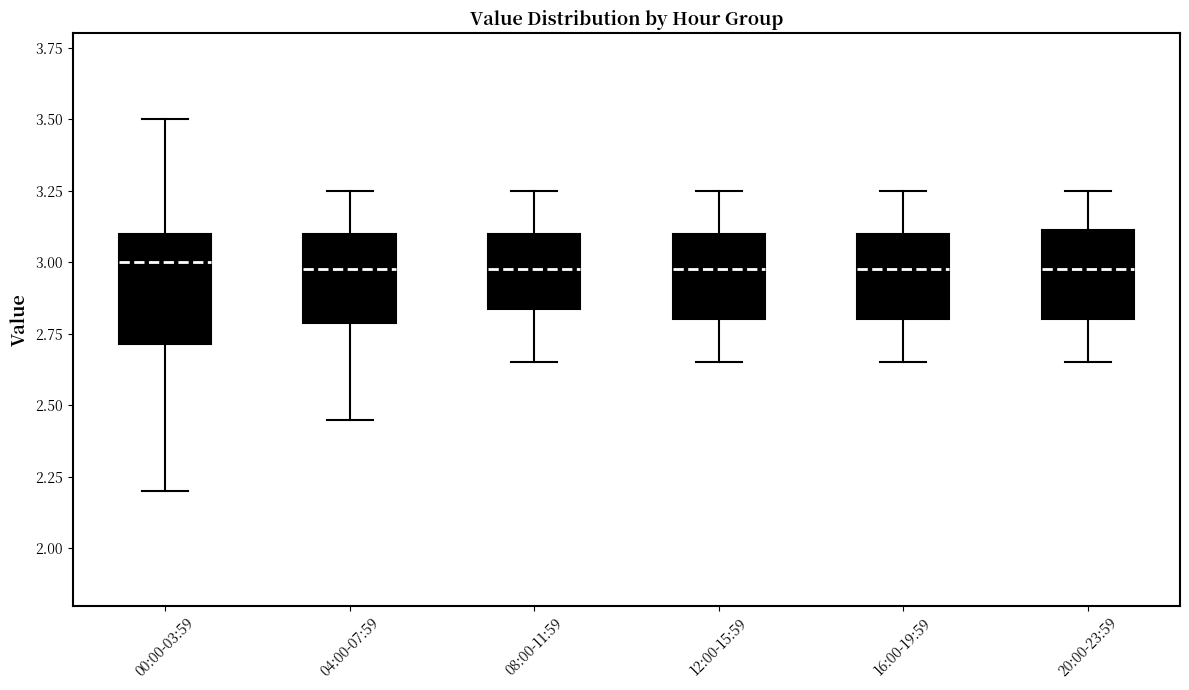

Where is the upper edge of the box for 08:00-11:59 on the y-axis? The values are not printed on the chart, so give them approximately, as read against the axis.

3.10